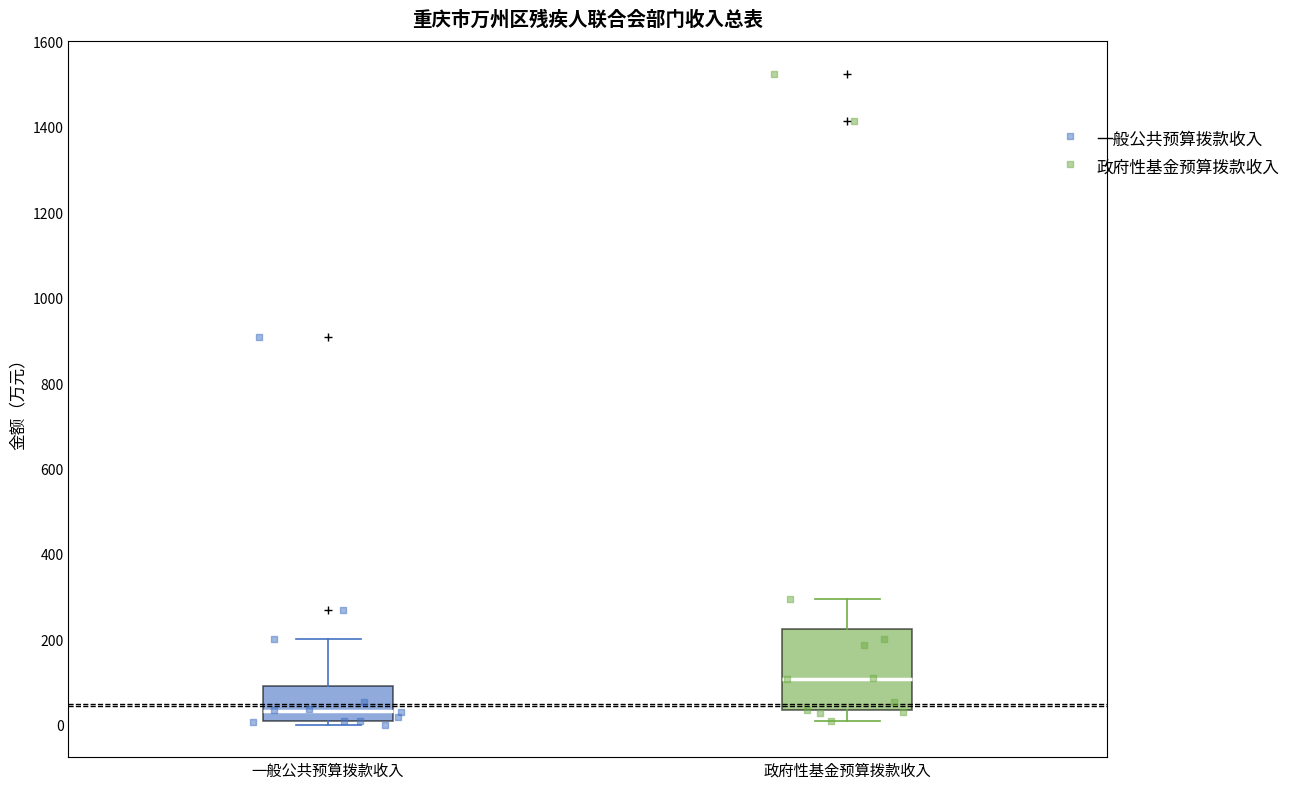

Which box is the tallest, from its lower edge to its upper edge?

政府性基金预算拨款收入